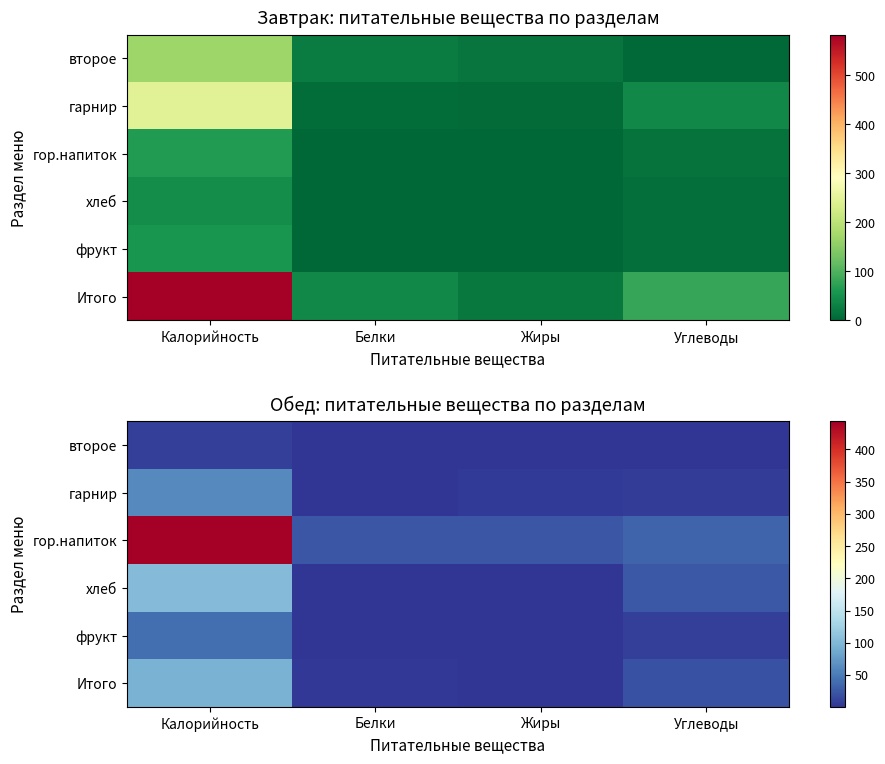

At Углеводы, list the series in order from smallest to largest.

второе, гарнир, фрукт, Итого, хлеб, гор.напиток